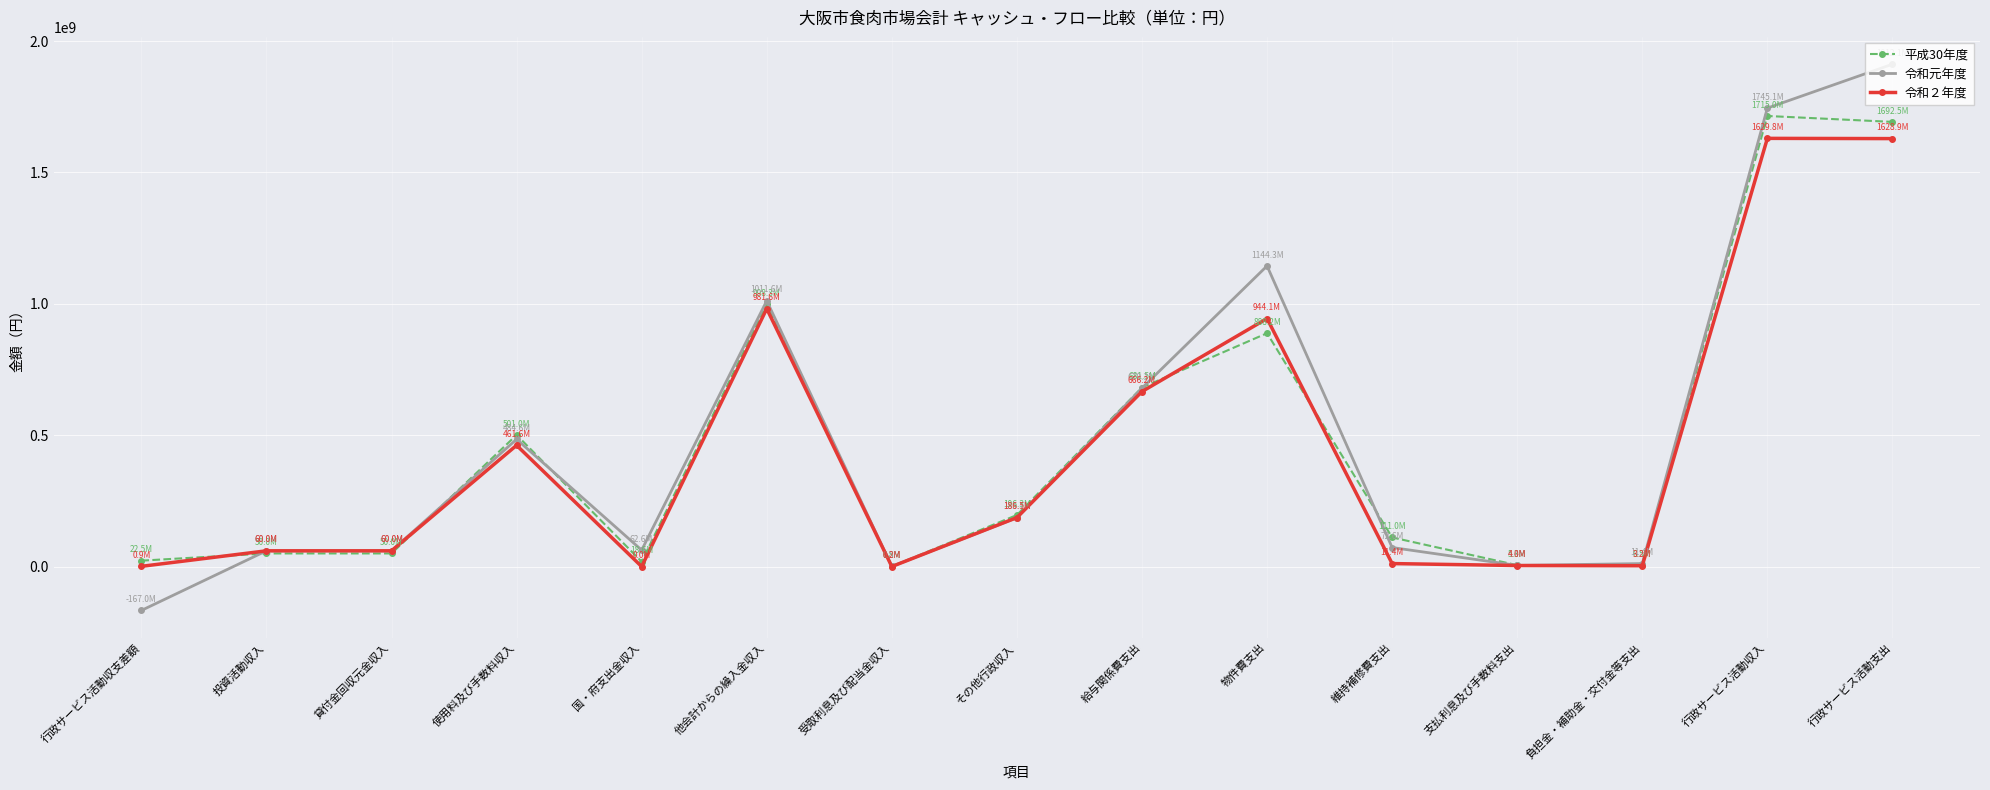

True or false: 平成30年度 has more than 2 interior local peaks.

True